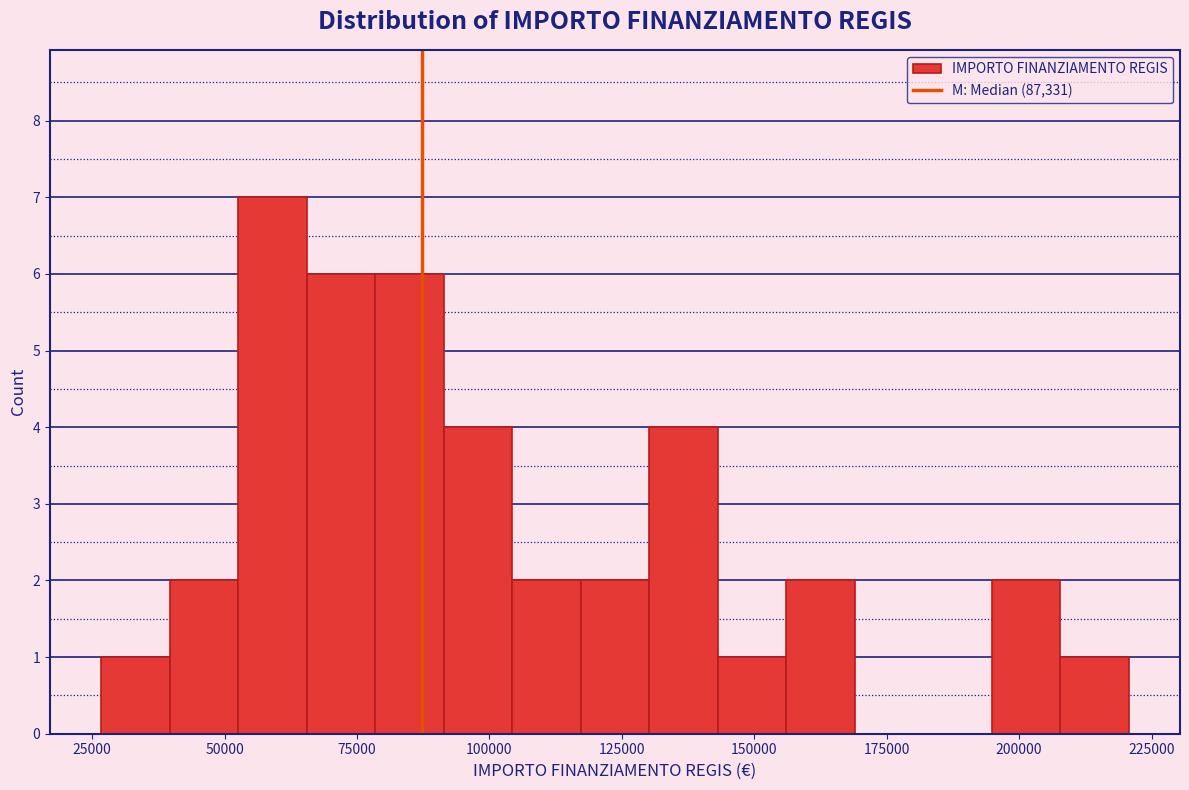

Read against the x-axis, roughly where is the centre of the tallest bar?

60000